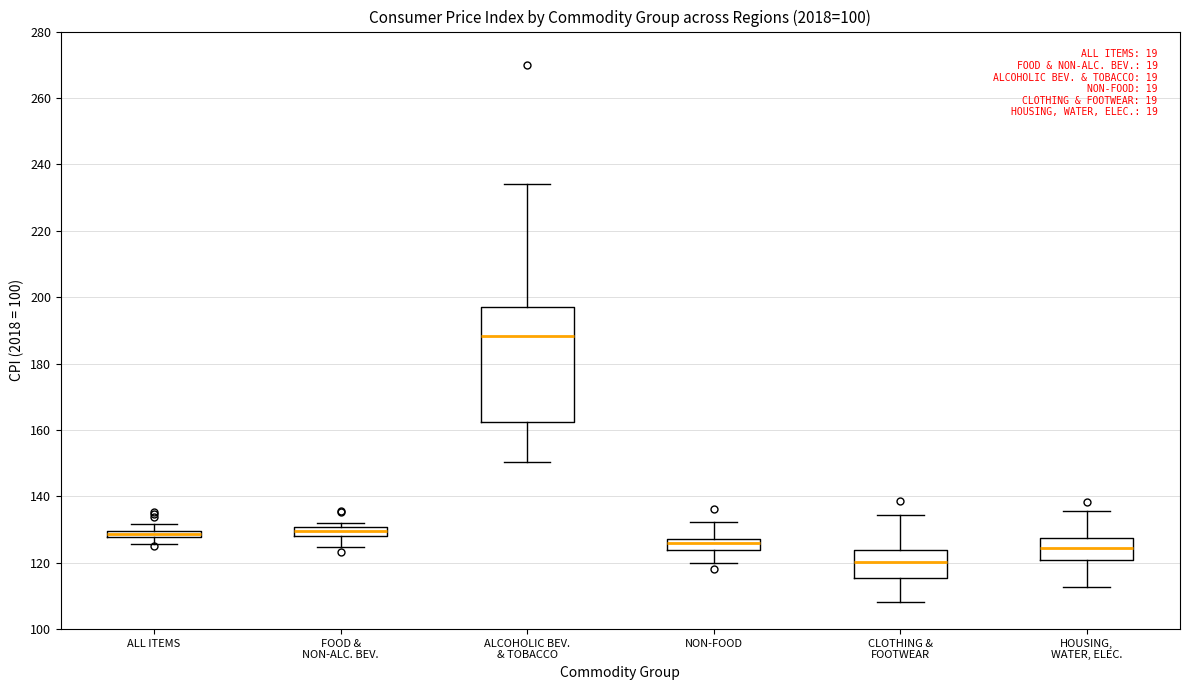

Where does the upper whisker of the box for NON-FOOD end on the y-axis? The values are not printed on the chart, so give them approximately, as read against the axis.

132